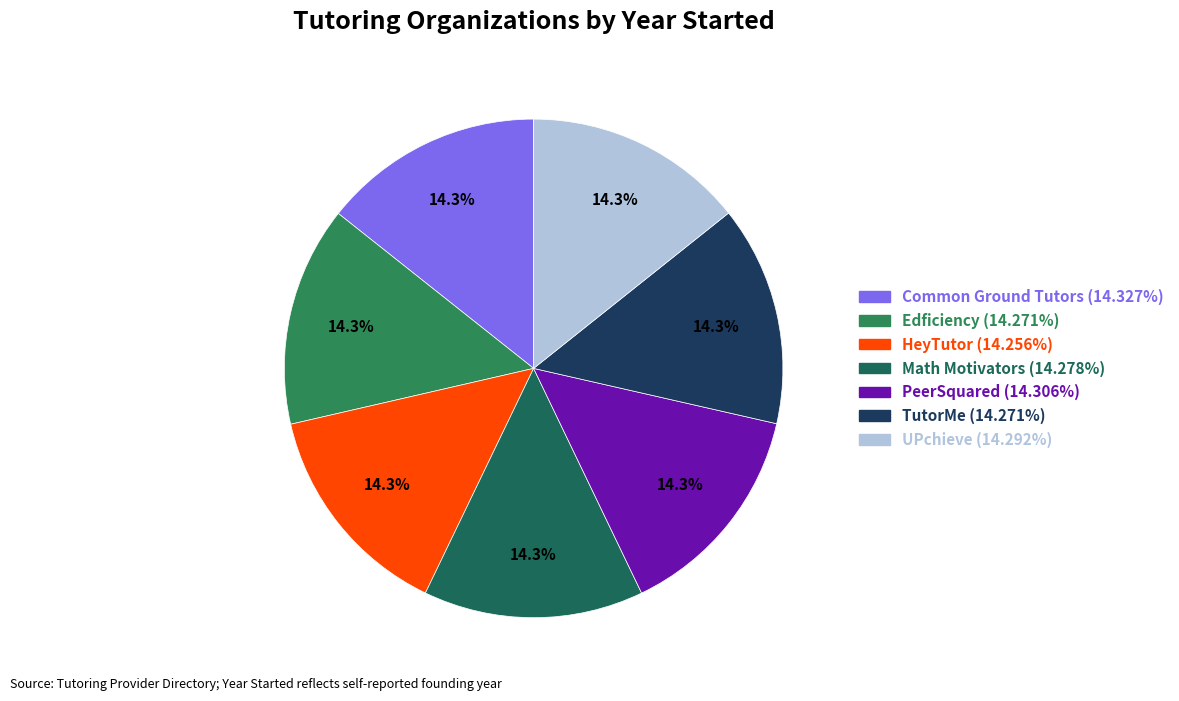

To the nearest percent, what portion does Edficiency represent?

14%